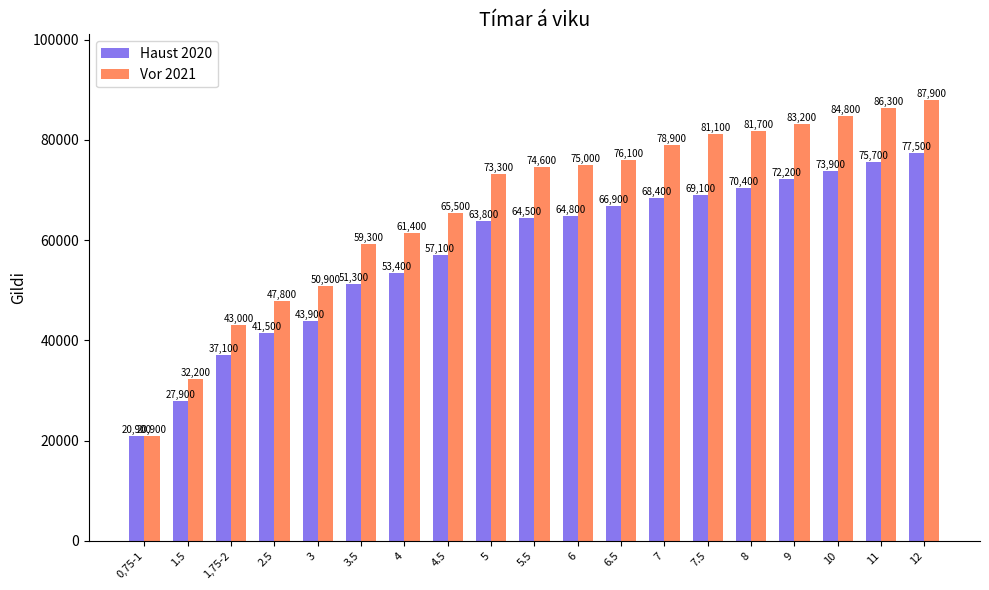

Rank the series by their average value, from lowest to highest.

Haust 2020, Vor 2021